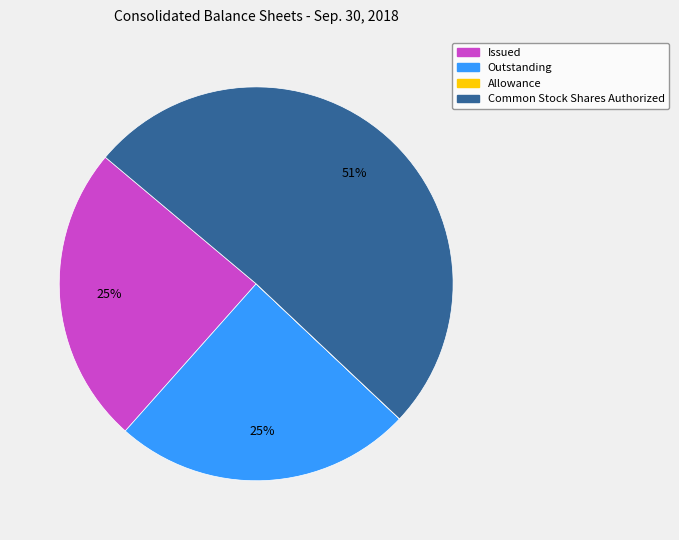

Is there any slice that represents more than half of the pie?

Yes